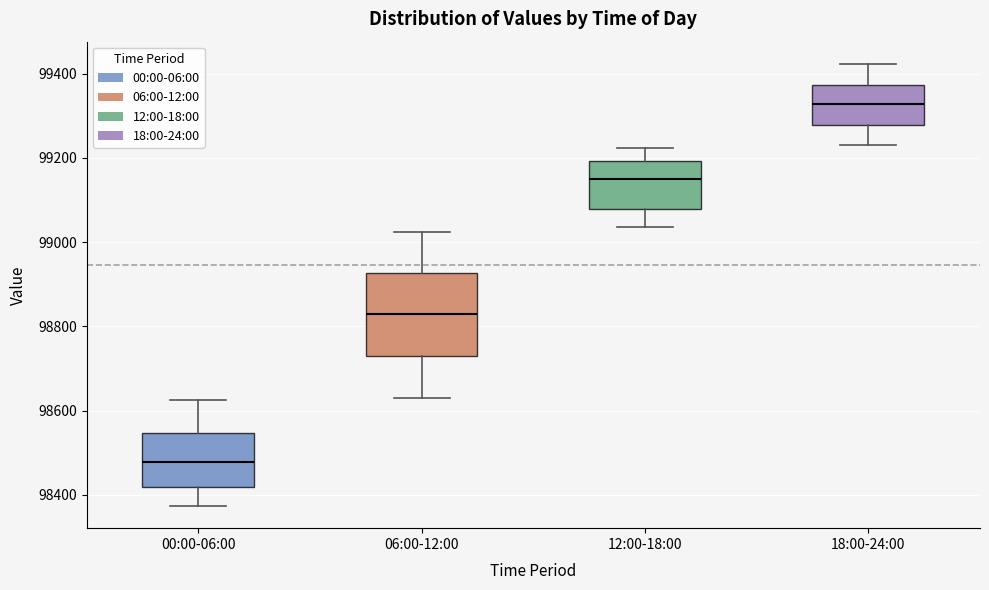

Reading left to right, transcribe this box plot: for each box, give where its median line is, the range the box spans, and where its two whiskers end, as read against the y-axis. The values are not printed on the chart, so give them approximately, as read against the axis.

00:00-06:00: median 98480, box 98420 to 98540, whiskers 98380 to 98620
06:00-12:00: median 98820, box 98720 to 98920, whiskers 98640 to 99020
12:00-18:00: median 99140, box 99080 to 99200, whiskers 99040 to 99220
18:00-24:00: median 99320, box 99280 to 99380, whiskers 99240 to 99420